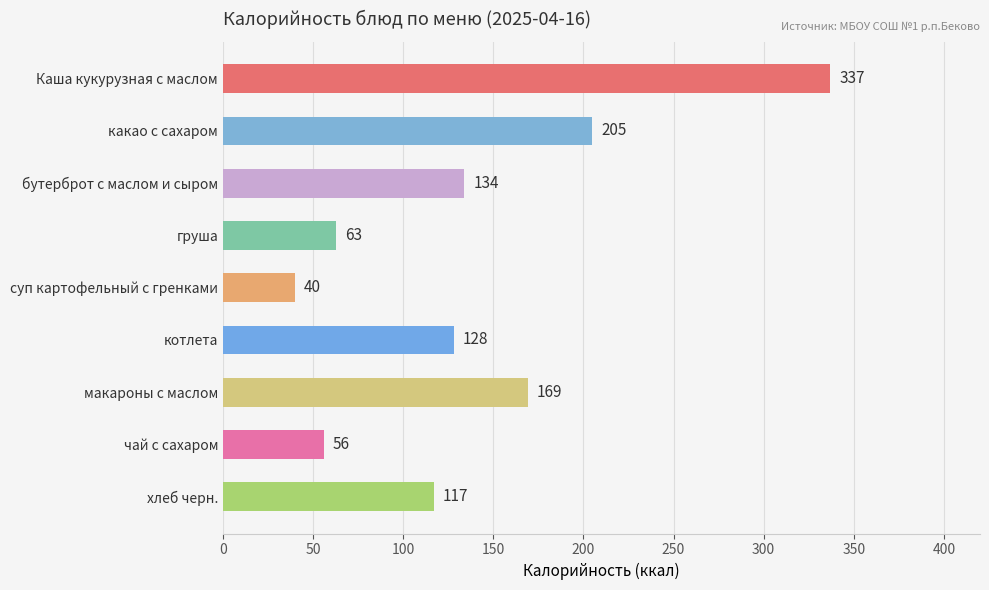

Reading top to bottom, transcribe all the data shown in this chart.

337	205	134	63	40	128	169	56	117